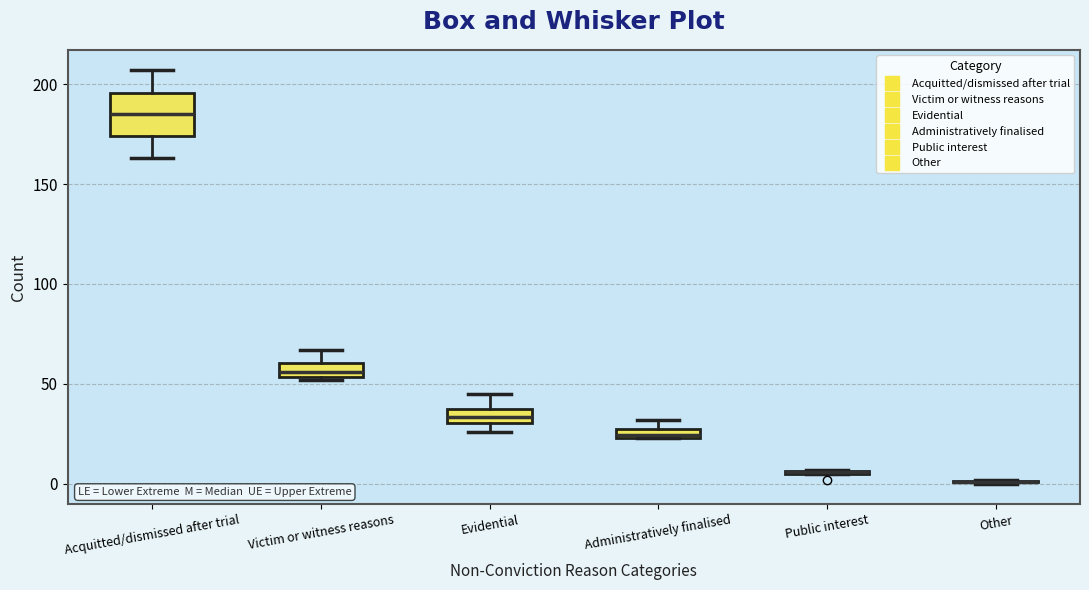

Where does the upper whisker of the box for Evidential end on the y-axis? The values are not printed on the chart, so give them approximately, as read against the axis.

45